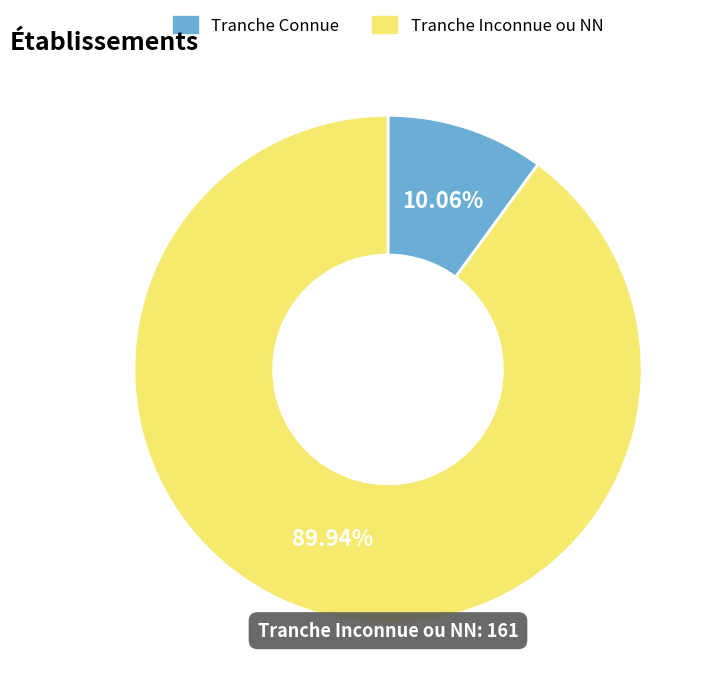

What is the smallest slice in the pie chart?

Tranche Connue